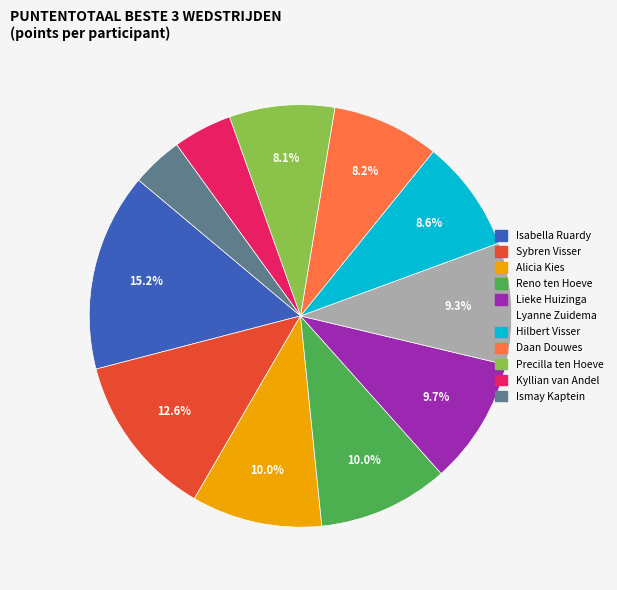

Combined, do Lyanne Zuidema and Hilbert Visser account for over 50%?

No